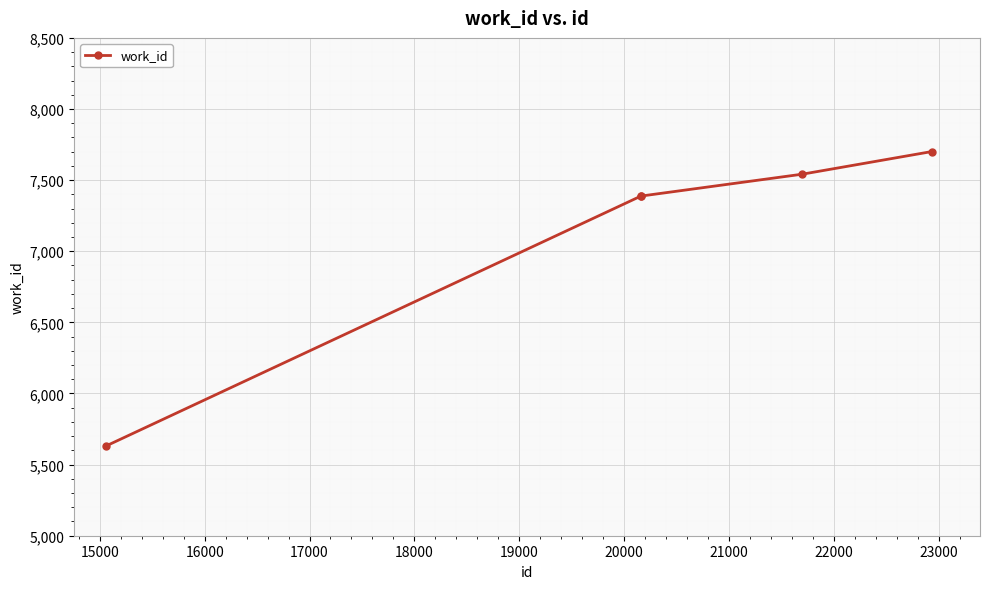

True or false: the data has more than 1 interior local peaks.

False